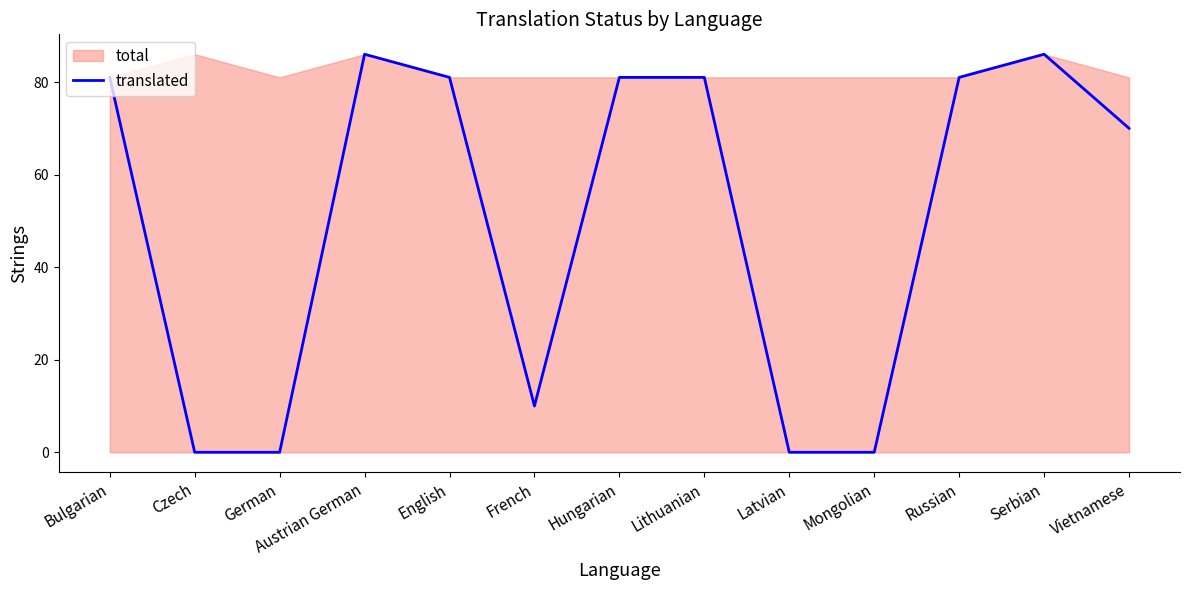

List the labels in order of value, smallest first.

Czech, German, Latvian, Mongolian, French, Vietnamese, Bulgarian, English, Hungarian, Lithuanian, Russian, Austrian German, Serbian